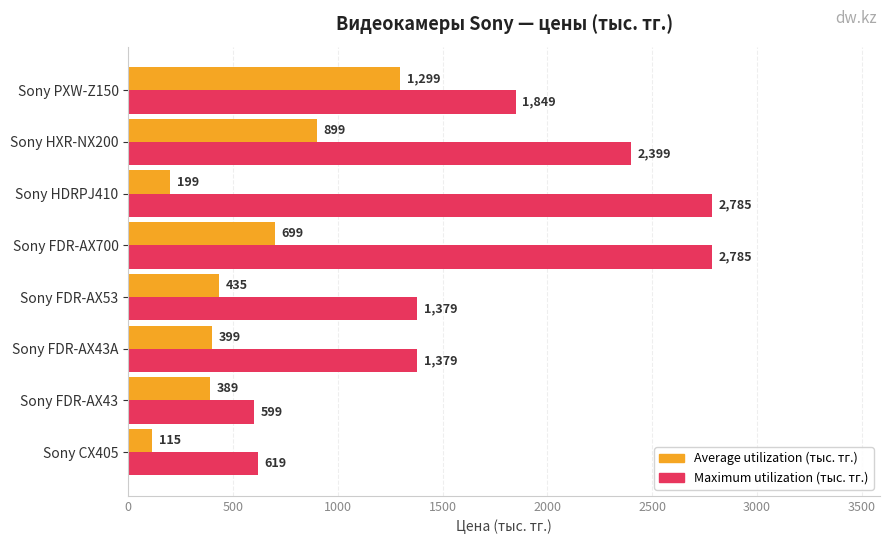

What is the maximum value shown in the chart?

2785